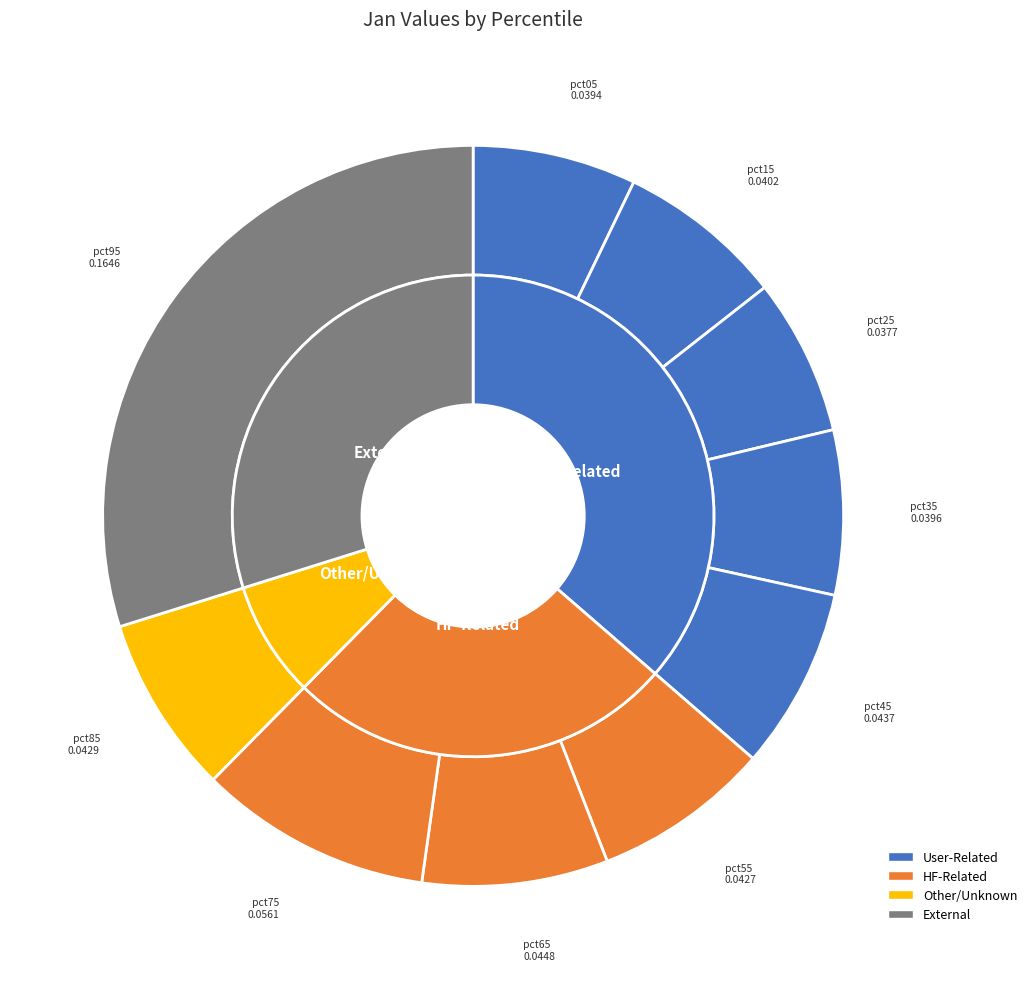

How many segments does this pie chart have?

10